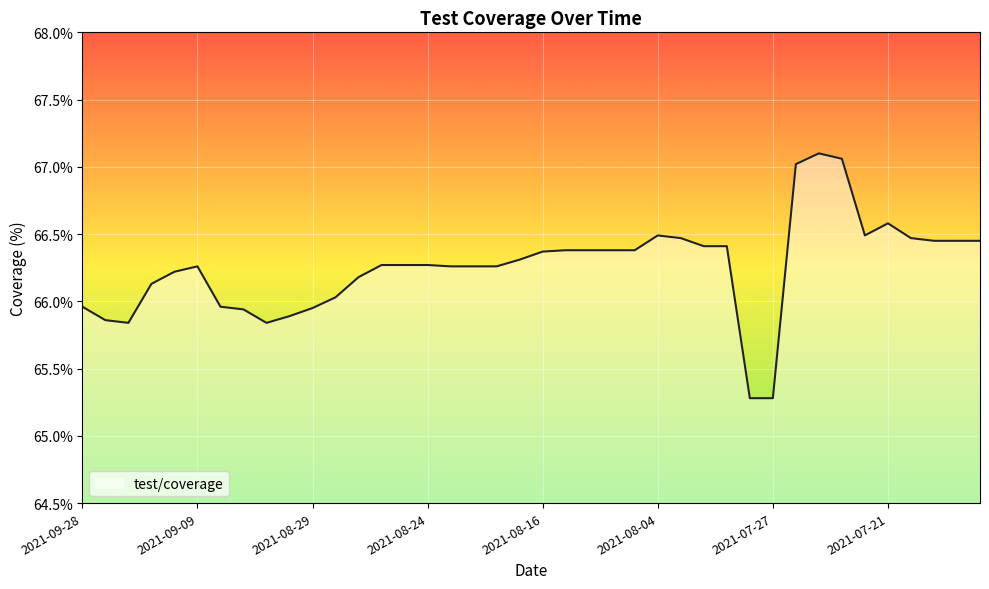

What is the difference between the maximum and minimum values?

1.8